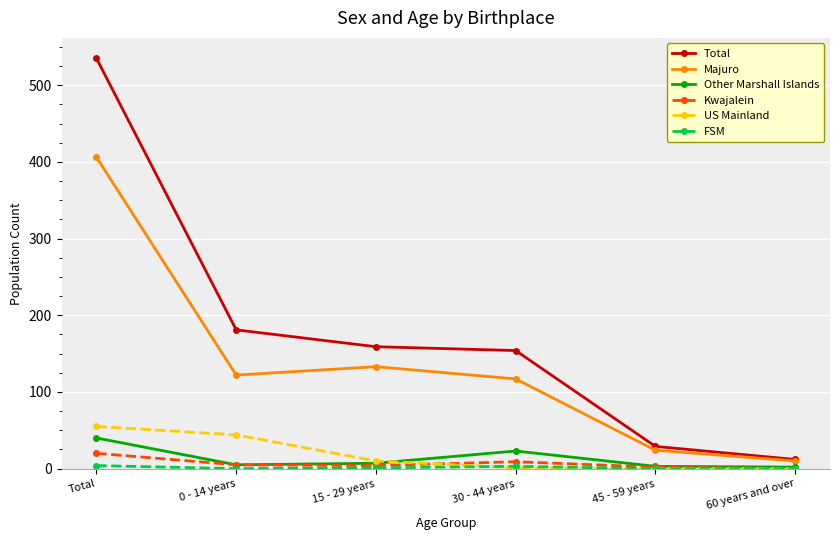

True or false: Kwajalein and Majuro cross at least once.

False